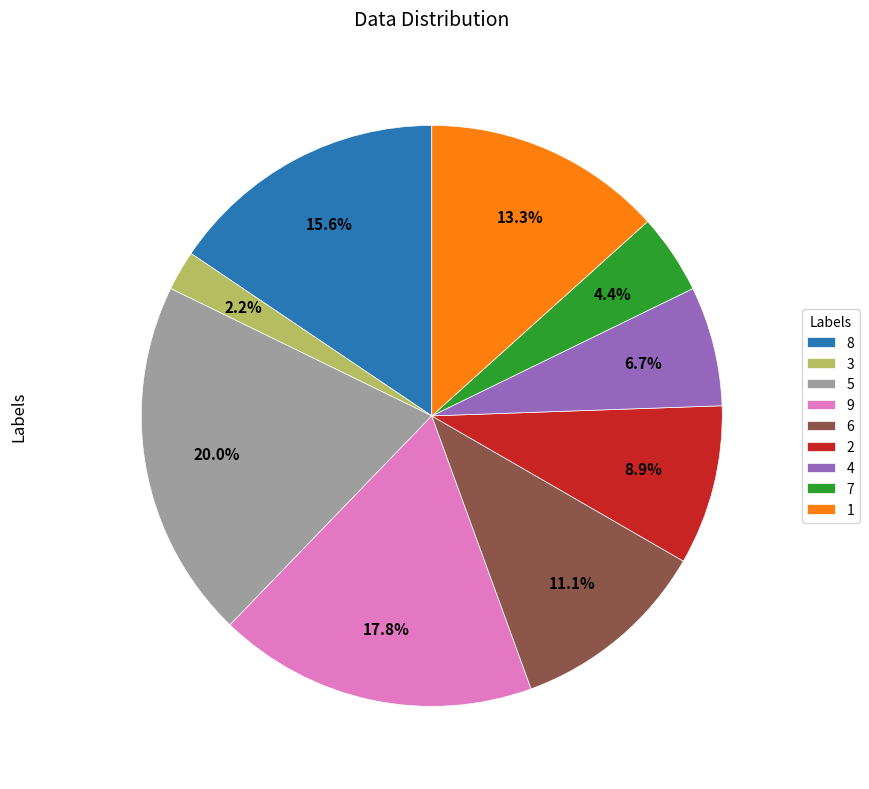

Count the number of slices in the pie.

9